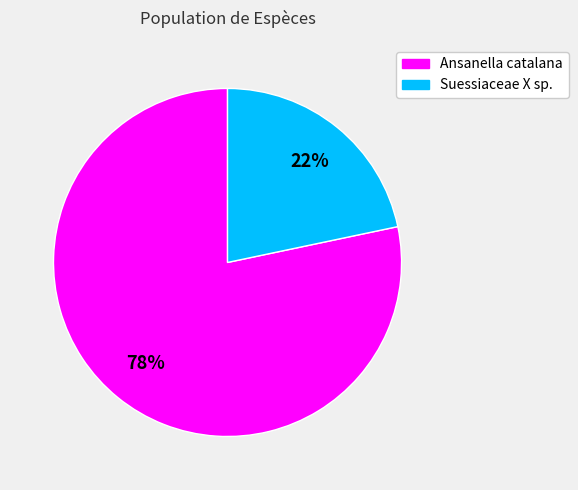

How many segments does this pie chart have?

2